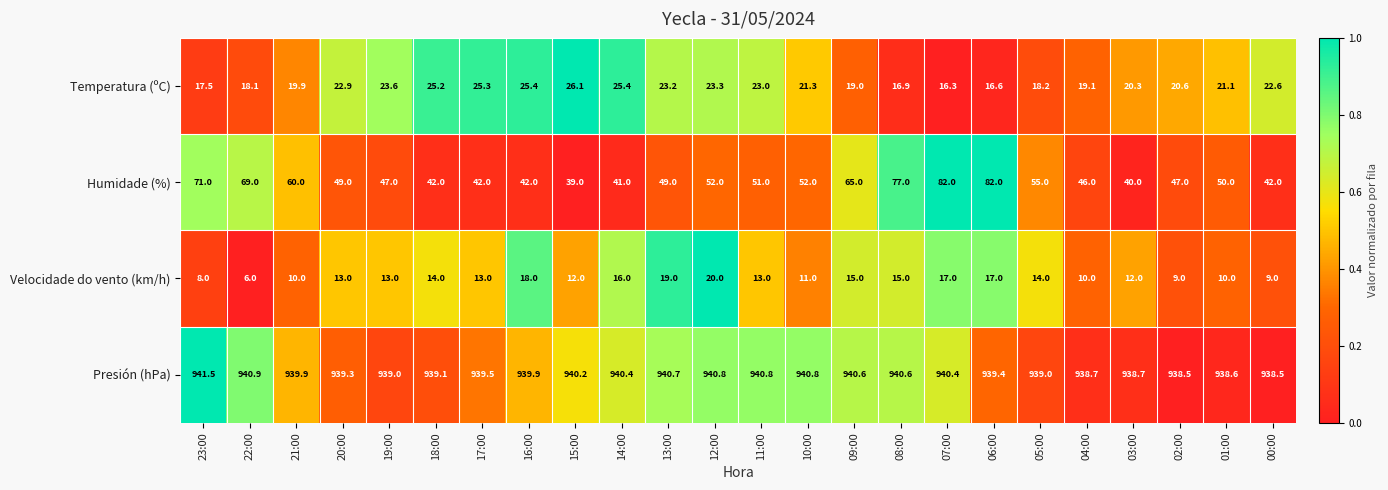

At which category does the chart reach its minimum across all series?

22:00